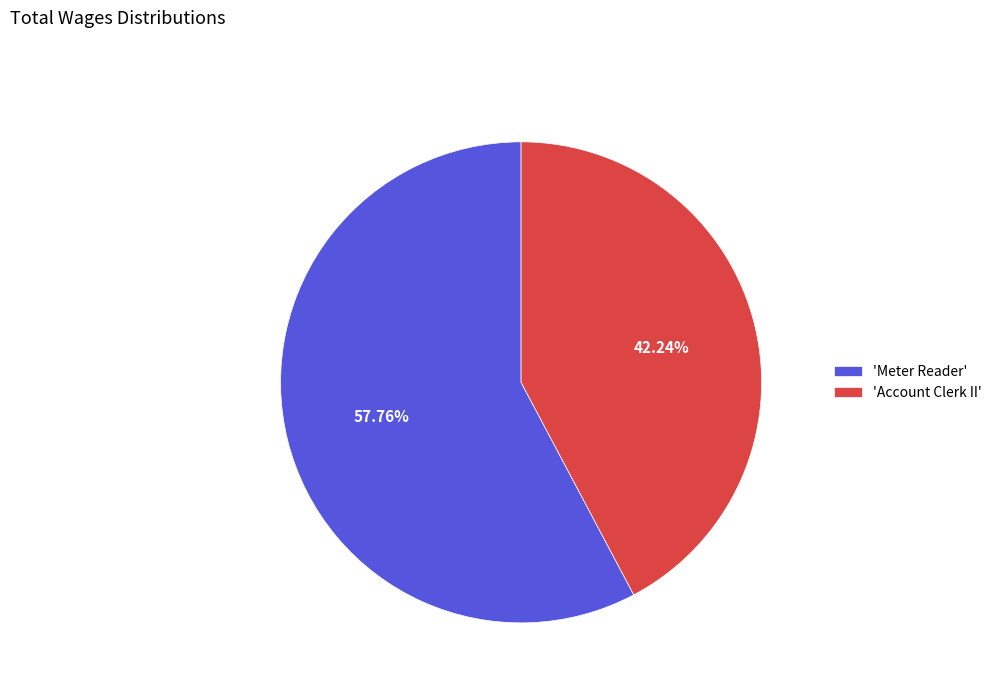

What is the largest slice in the pie chart?

'Meter Reader'